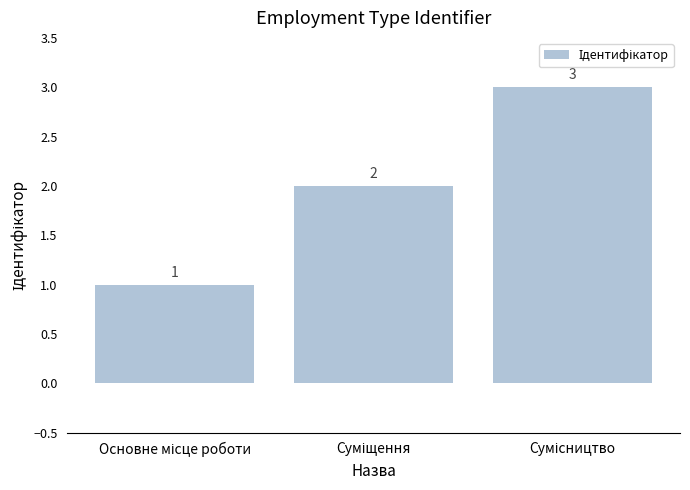

Reading left to right, what are all the values shown in this chart?

1	2	3